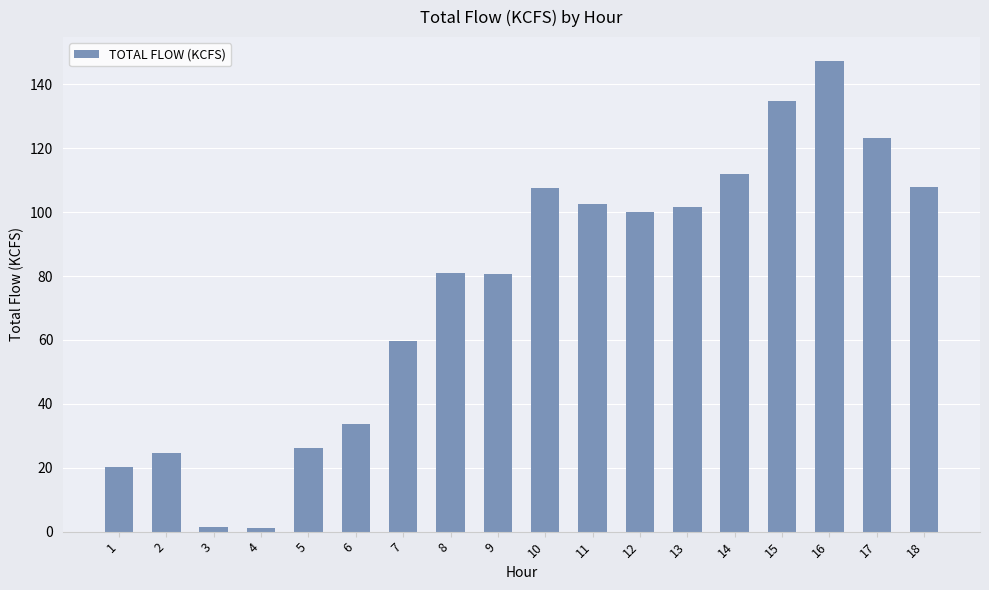

What is the maximum value shown in the chart?

147.4